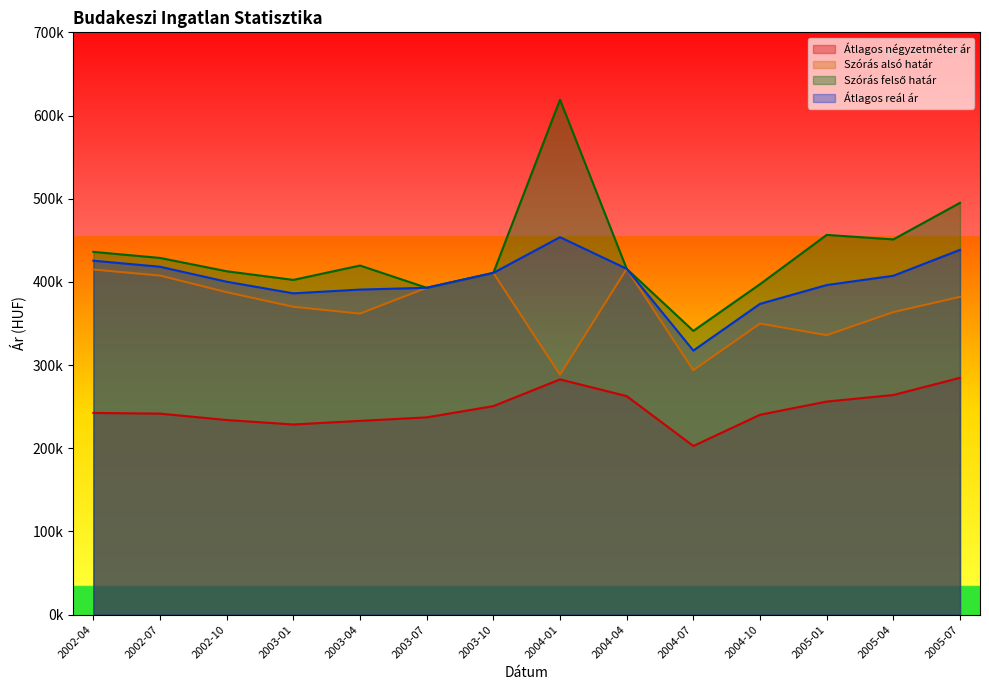

What is the label of the 10th point from the right?

2003-04